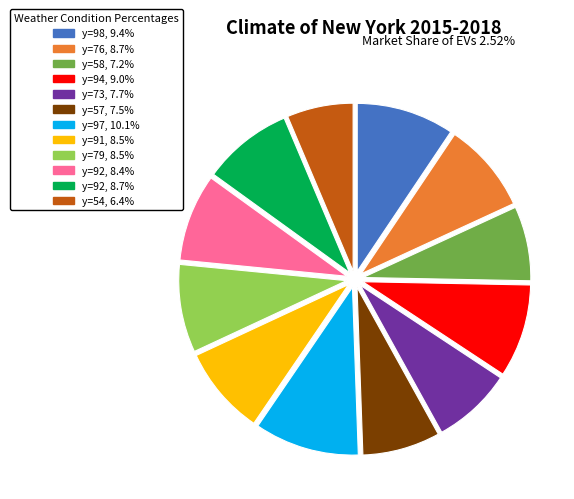

Approximately how many times larger is the value at y=92, 8.4% compared to y=79, 8.5%?

1.0